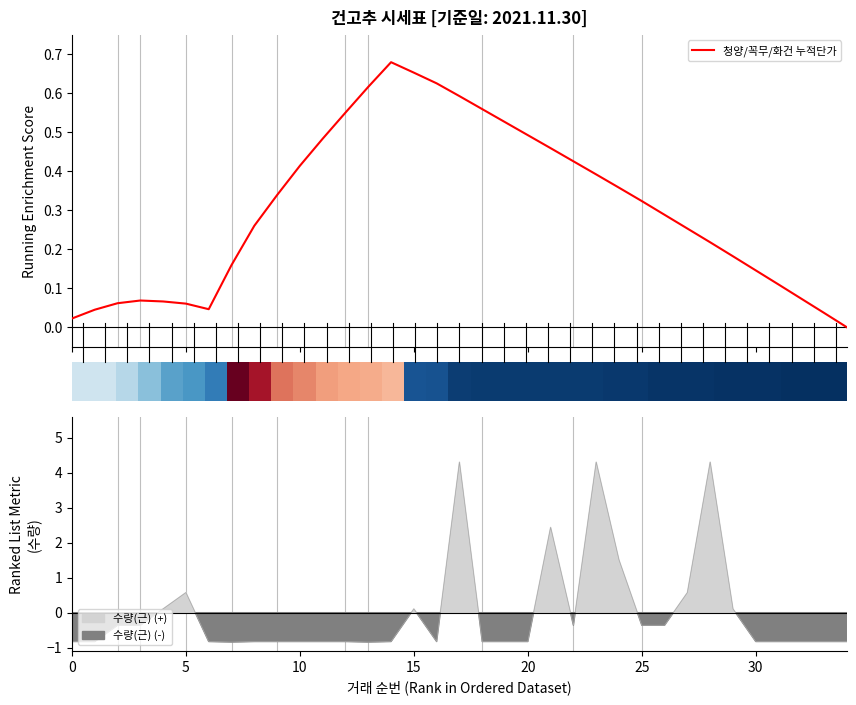

Are the bars grouped side by side (vs. stacked)?

No